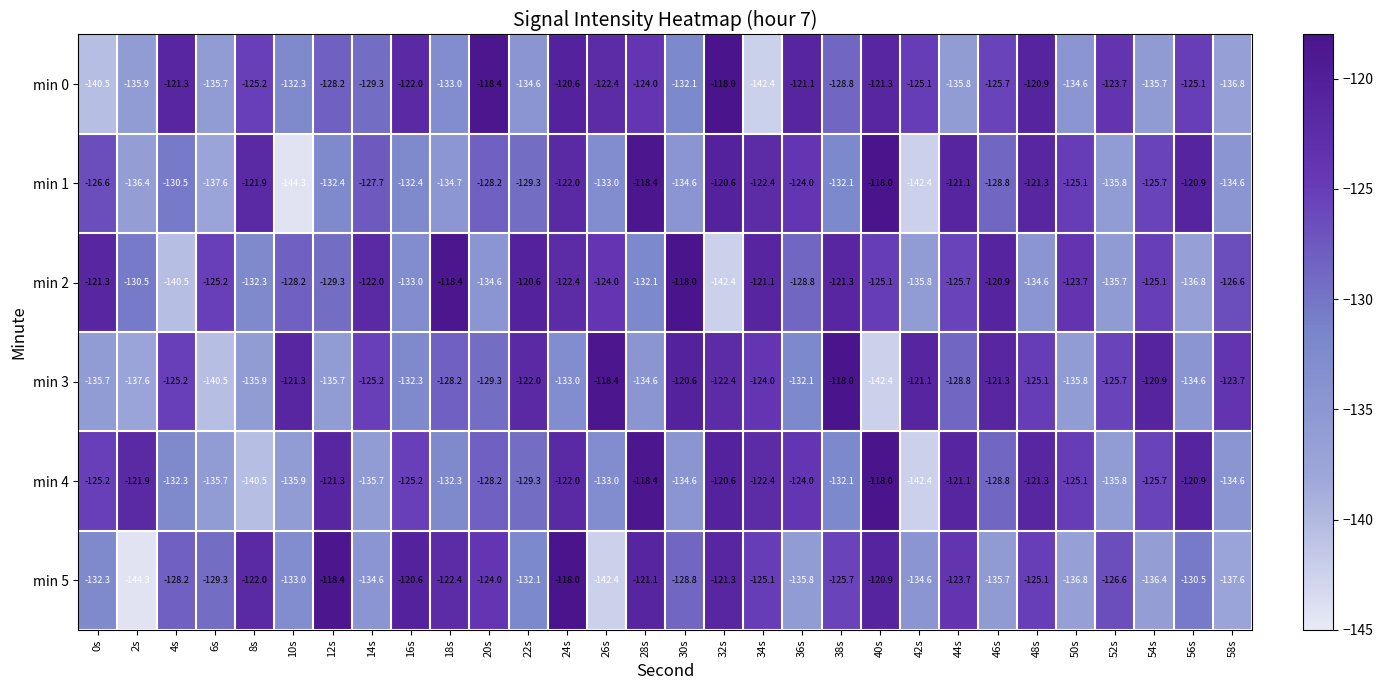

Which category has the lowest value in the min 3 series?

40s